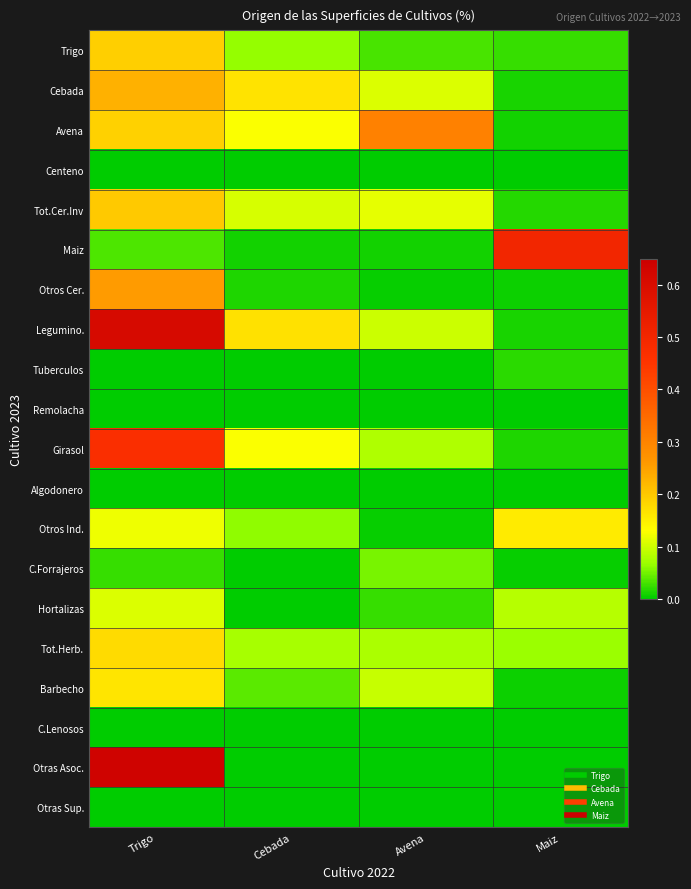

At which category is the sum across all series the highest?

Trigo